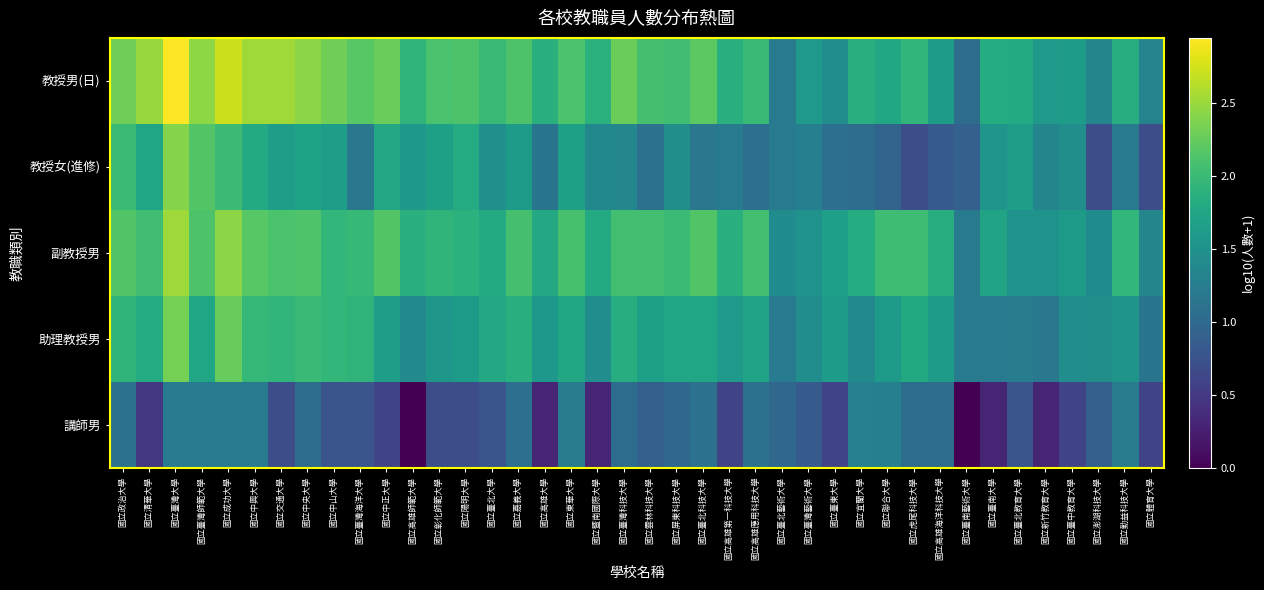

What is the difference between the highest and lowest values at 國立臺南大學?

1.5